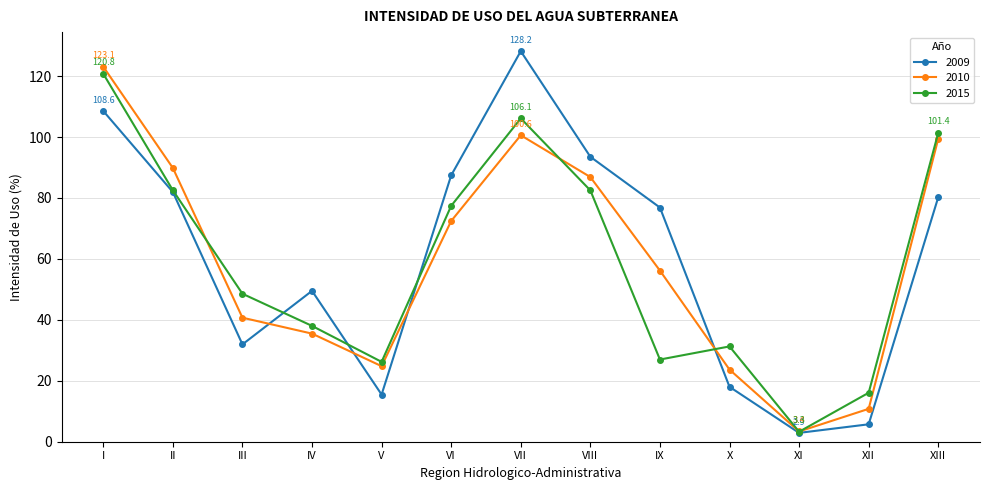

The value of 2015 at VIII is 82.5. True or false?

True